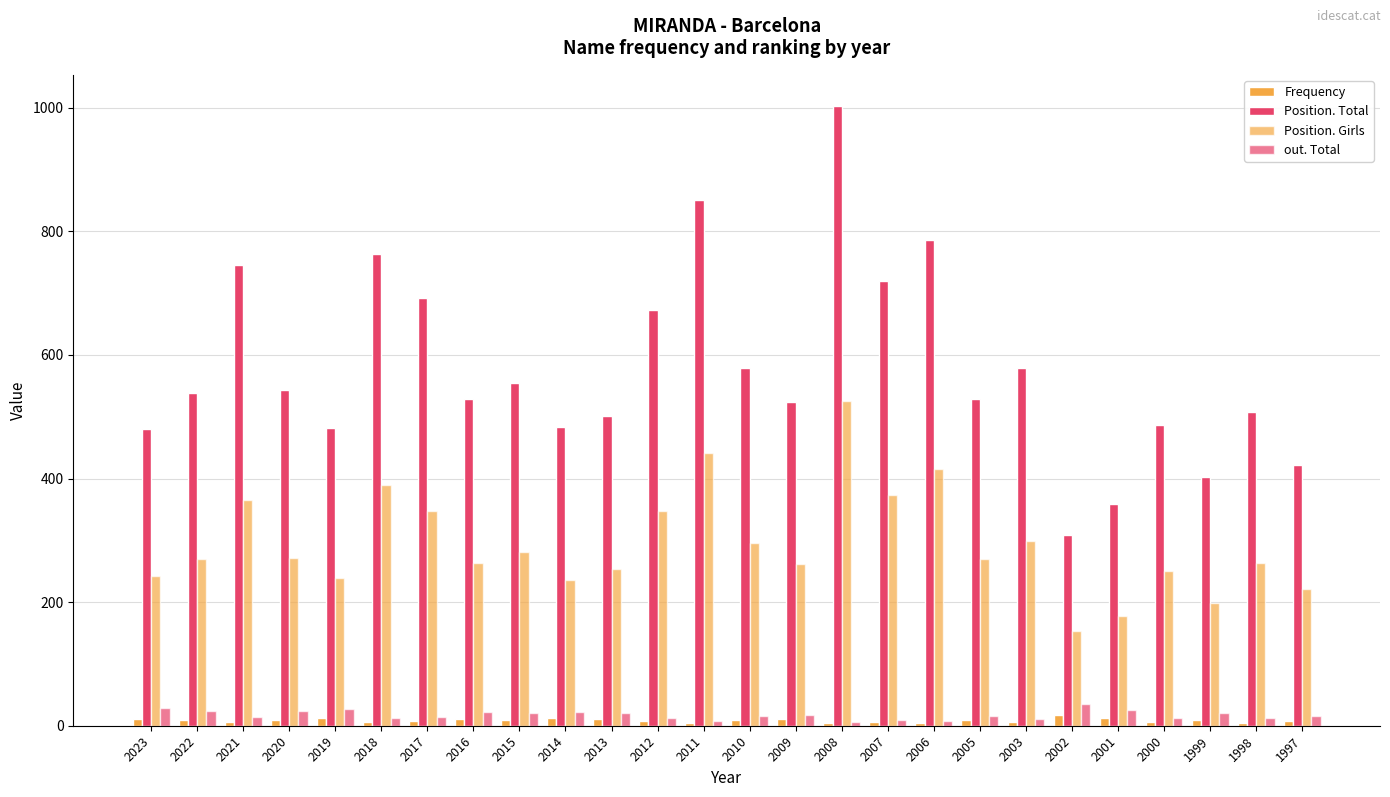

What is the average value of the Frequency series?

9